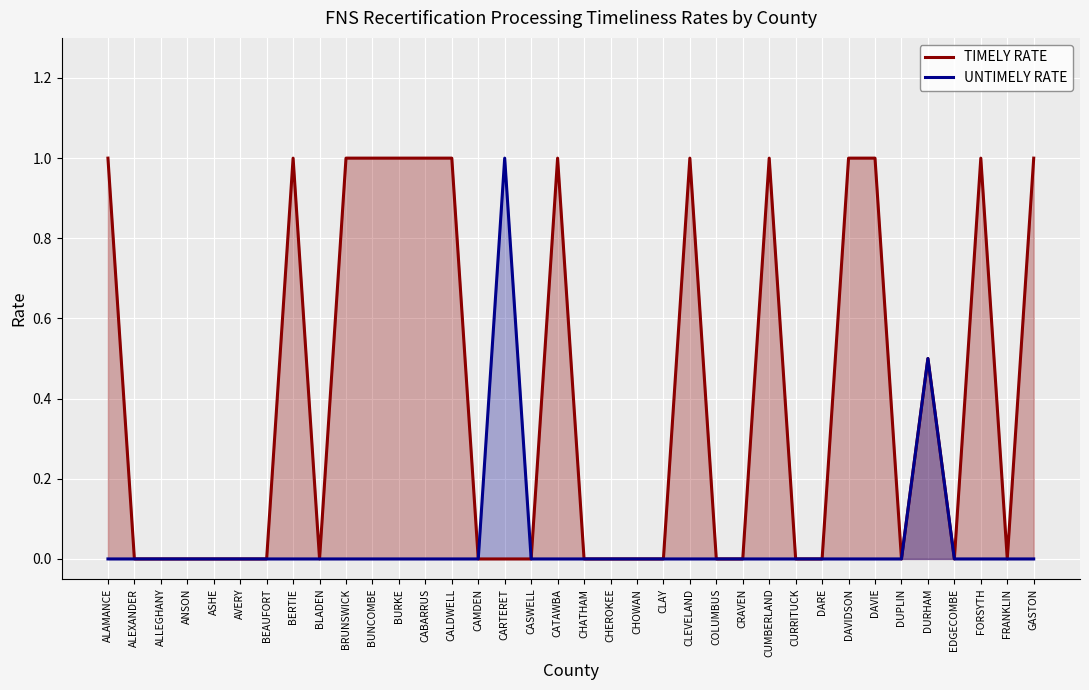

Which series changed the most between CUMBERLAND and DURHAM?

TIMELY RATE